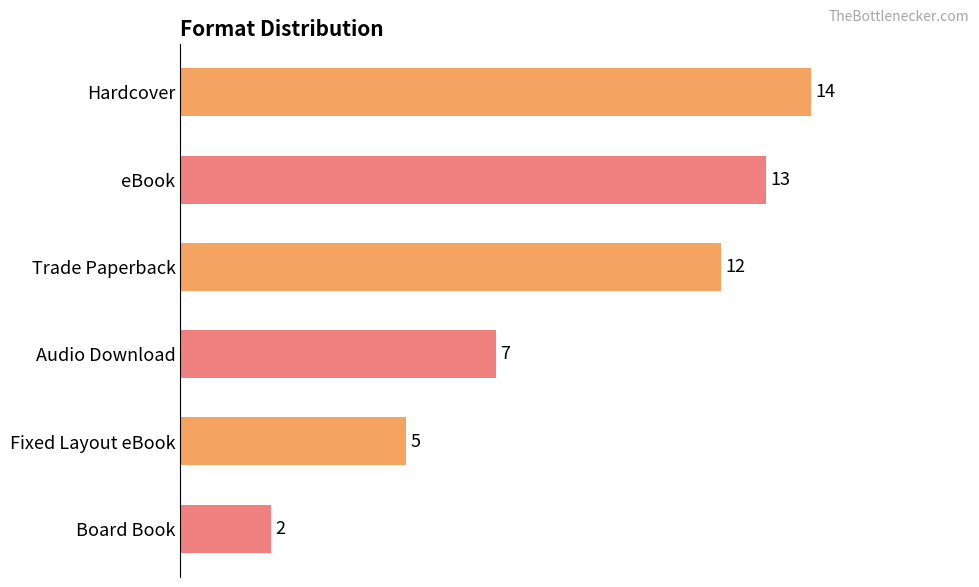

List the labels in order of value, smallest first.

Board Book, Fixed Layout eBook, Audio Download, Trade Paperback, eBook, Hardcover